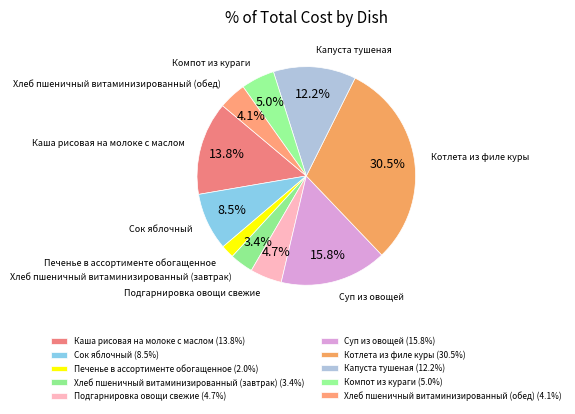

How many segments does this pie chart have?

10